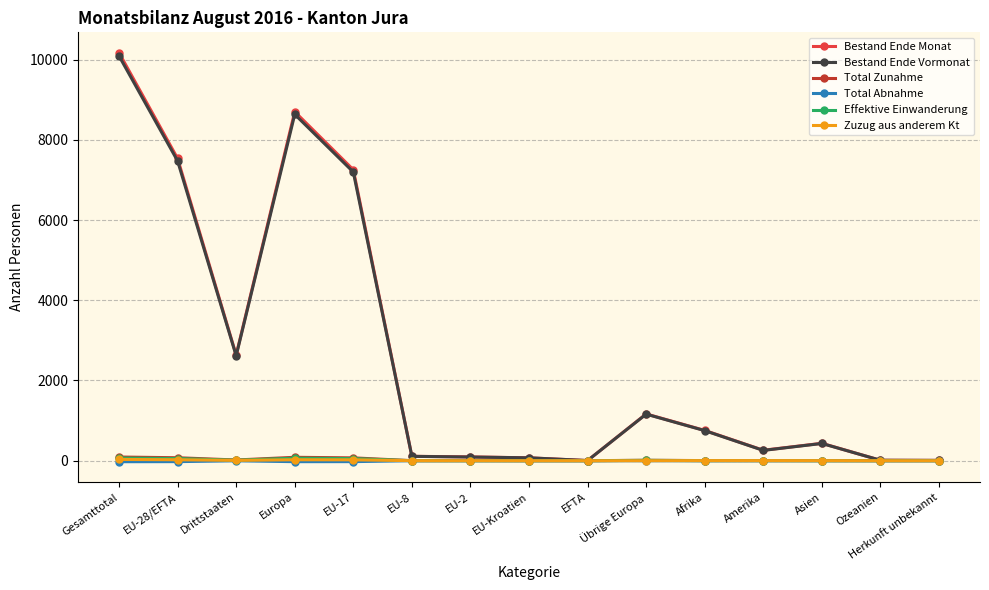

Which series changed the most between Drittstaaten and EU-Kroatien?

Bestand Ende Monat